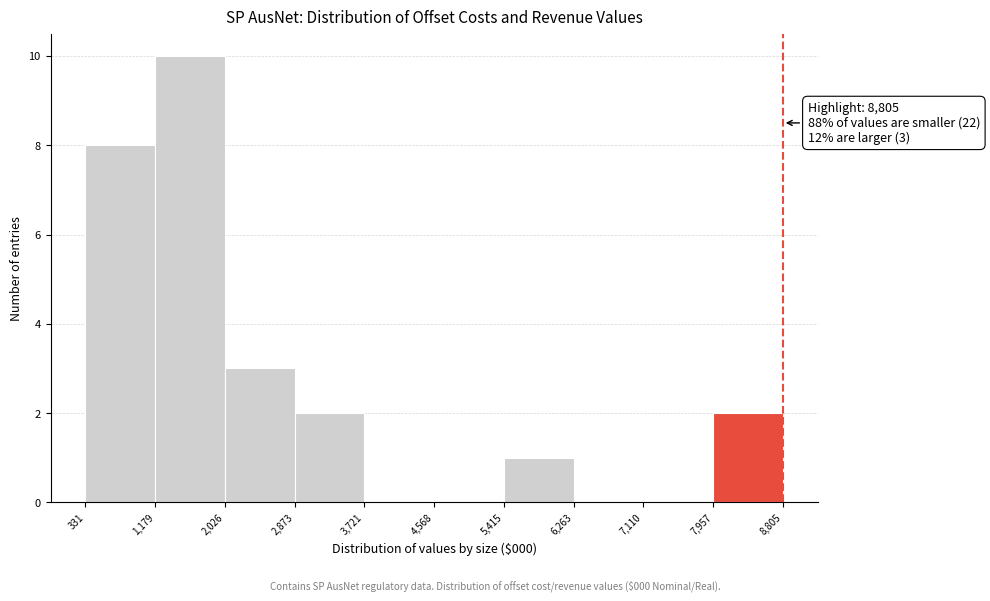

Over which range of the x-axis is the bar tallest?

1,179 to 2,026